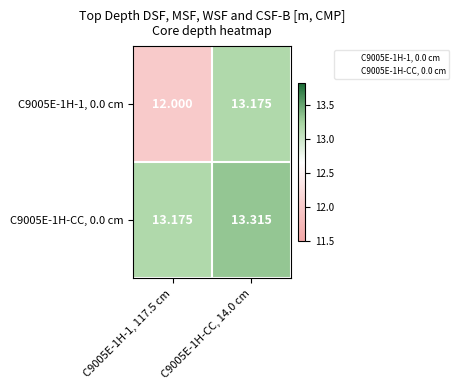

How many data points in C9005E-1H-1, 0.0 cm are above 13?

1